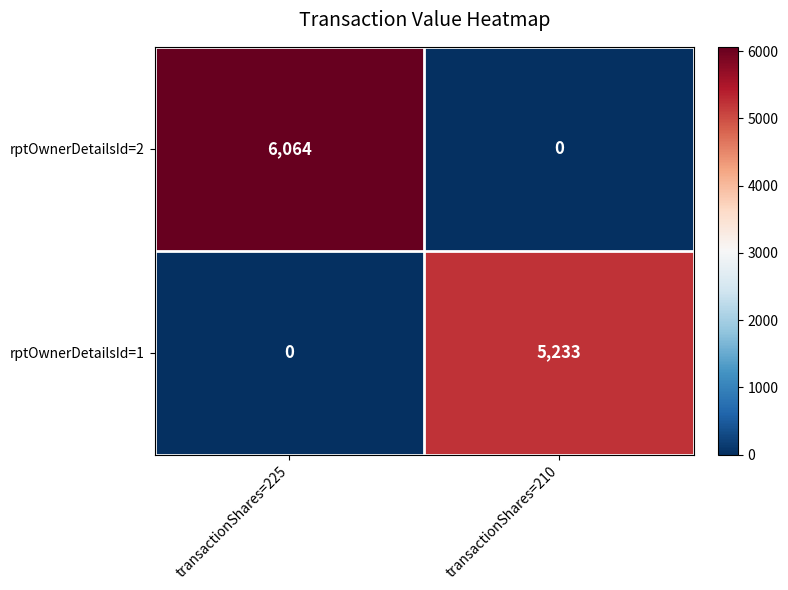

Which category has the lowest value in the rptOwnerDetailsId=2 series?

transactionShares=210